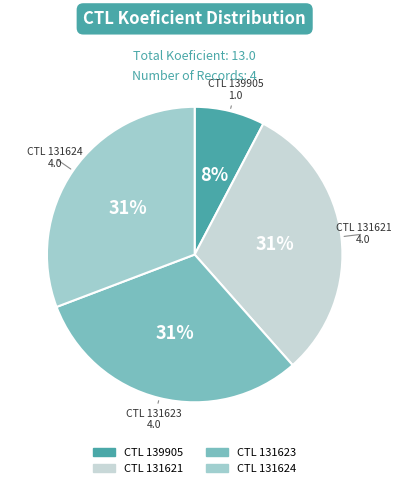

Does any single category account for the majority?

No